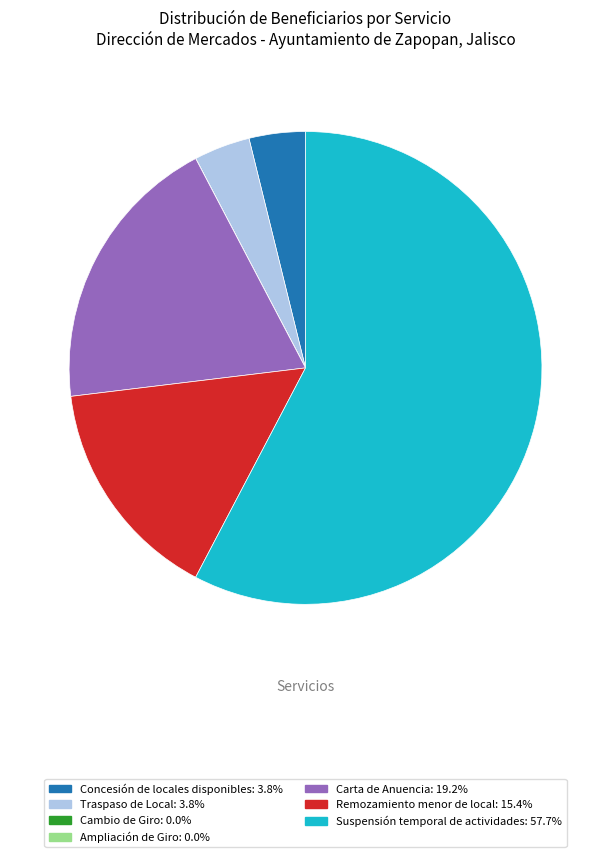

Does any single category account for the majority?

Yes